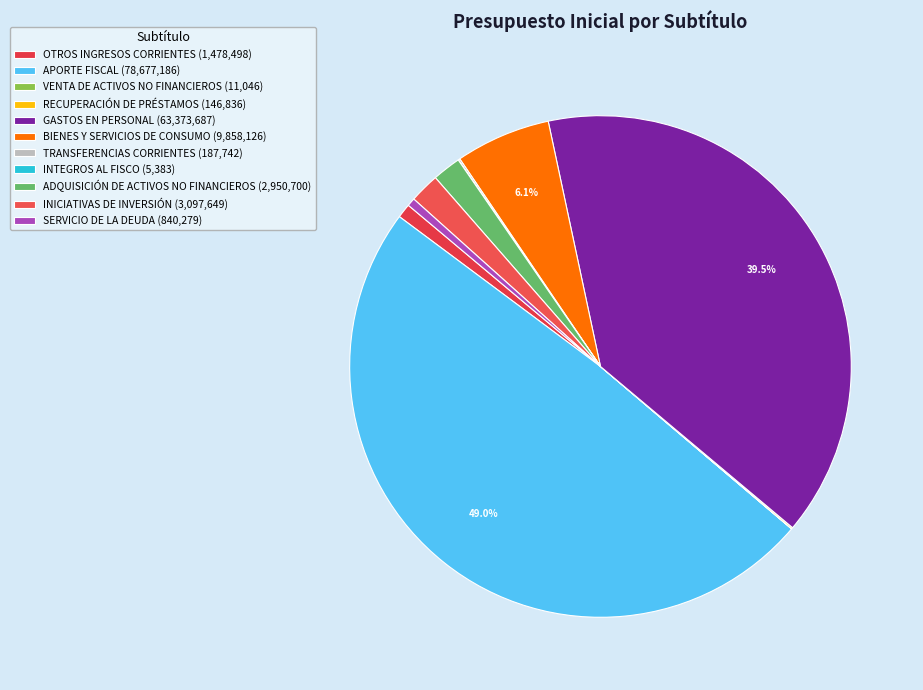

How many slices are in this pie chart?

11